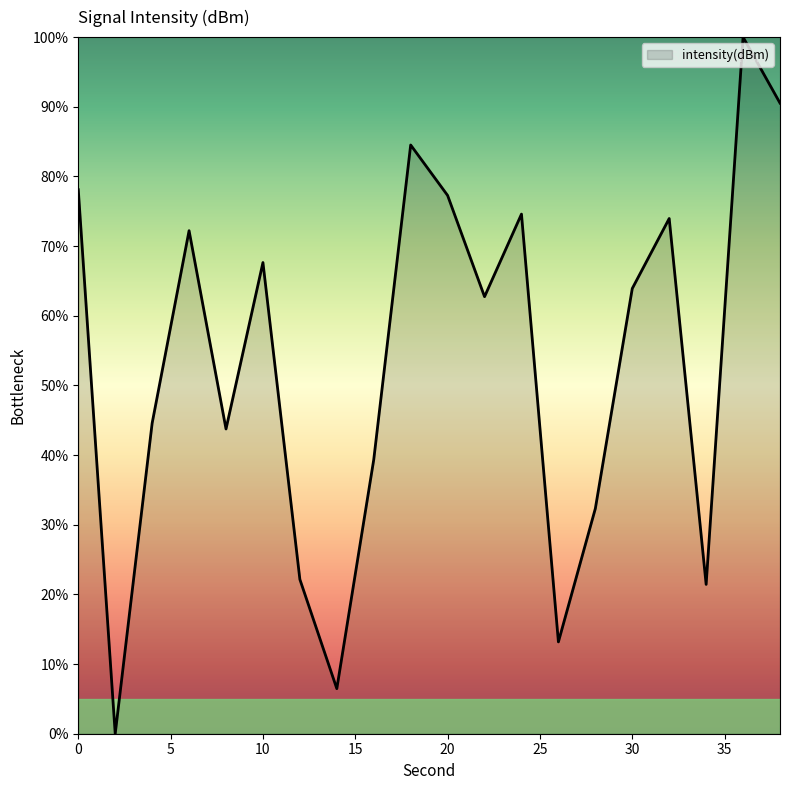

What is the difference between the maximum and minimum values?

100.0